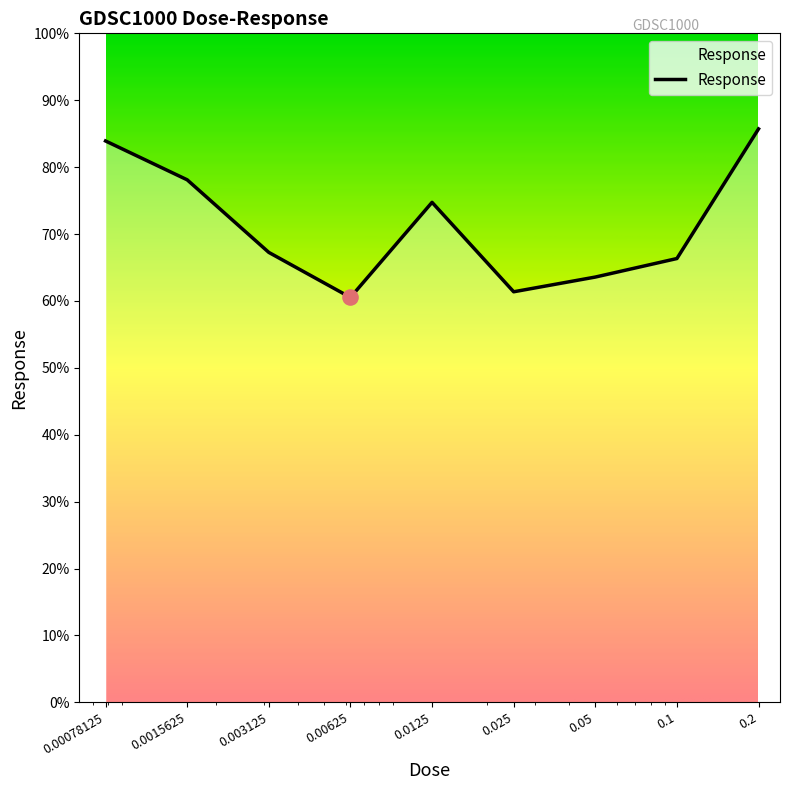

What is the minimum value shown in the chart?

60.5